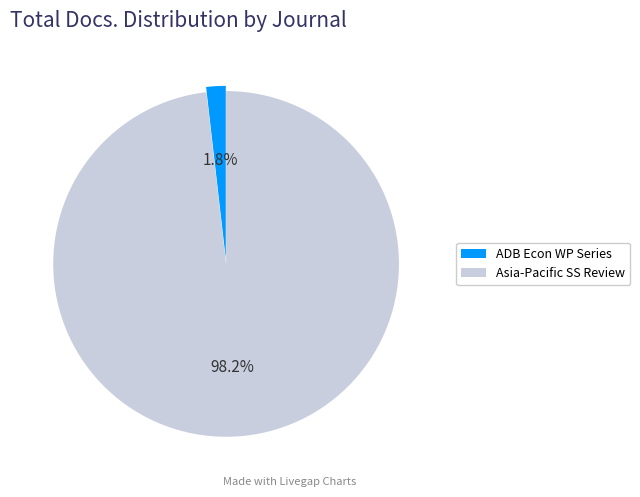

How many segments does this pie chart have?

2